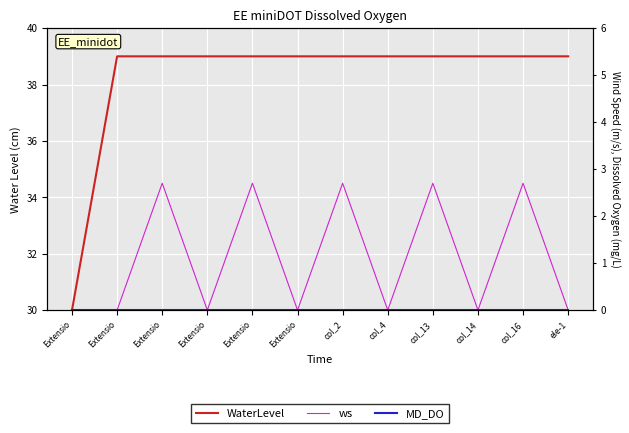

How many series are shown in this chart?

3